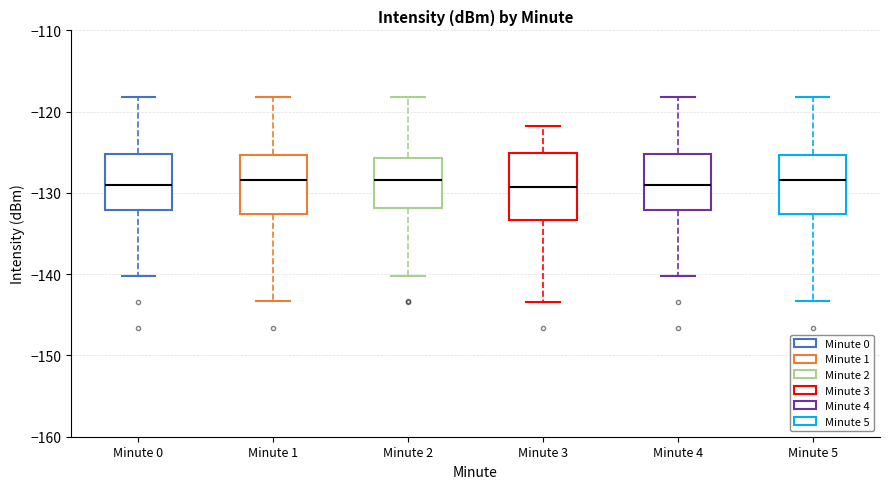

Reading left to right, read every box against the y-axis: the position of its median line, the range the box covers, and the ends of its whiskers. The values are not printed on the chart, so give them approximately, as read against the axis.

Minute 0: median -129, box -132 to -125, whiskers -140 to -118
Minute 1: median -128, box -133 to -125, whiskers -143 to -118
Minute 2: median -128, box -132 to -126, whiskers -140 to -118
Minute 3: median -129, box -133 to -125, whiskers -143 to -122
Minute 4: median -129, box -132 to -125, whiskers -140 to -118
Minute 5: median -128, box -133 to -125, whiskers -143 to -118